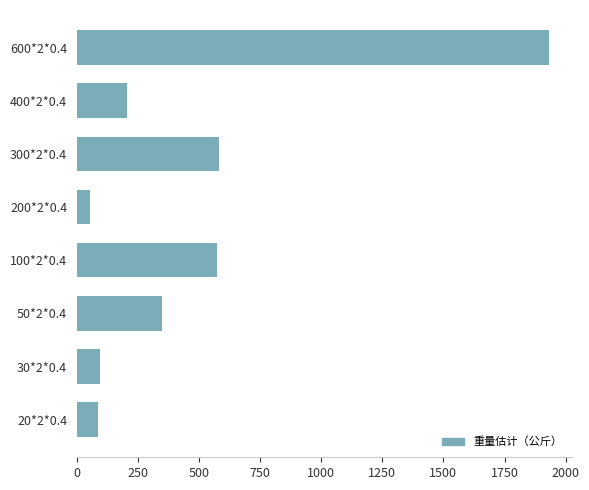

Which has a higher value, 50*2*0.4 or 400*2*0.4?

50*2*0.4